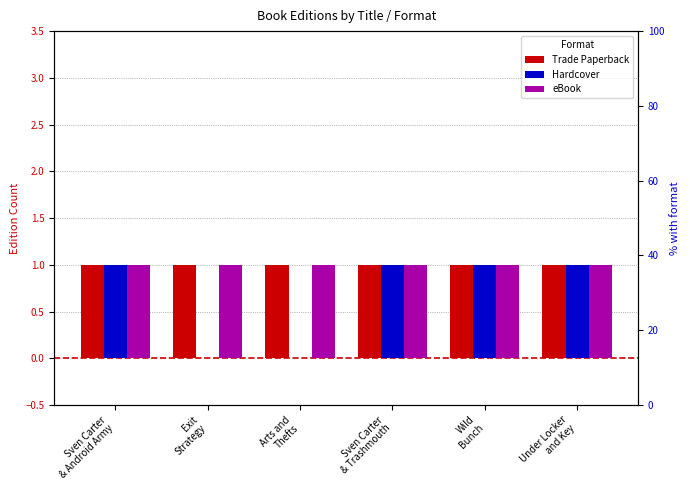

Read the eBook value at Exit
Strategy.

1